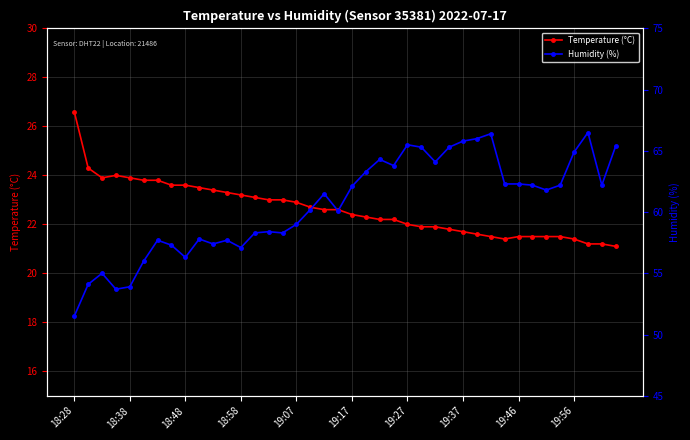

Reading right to left, transcribe all the data shown in this chart.

Temperature (°C): 21.1	21.2	21.2	21.4	21.5	21.5	21.5	21.5	21.4	21.5	21.6	21.7	21.8	21.9	21.9	22.0	22.2	22.2	22.3	22.4	22.6	22.6	22.7	22.9	23.0	23.0	23.1	23.2	23.3	23.4	23.5	23.6	23.6	23.8	23.8	23.9	24.0	23.9	24.3	26.6
Humidity (%): 65.4	62.2	66.5	64.9	62.2	61.8	62.2	62.3	62.3	66.4	66.0	65.8	65.3	64.1	65.3	65.5	63.8	64.3	63.3	62.1	60.1	61.5	60.2	59.0	58.3	58.4	58.3	57.1	57.7	57.4	57.8	56.3	57.3	57.7	56.0	53.9	53.7	55.0	54.1	51.5